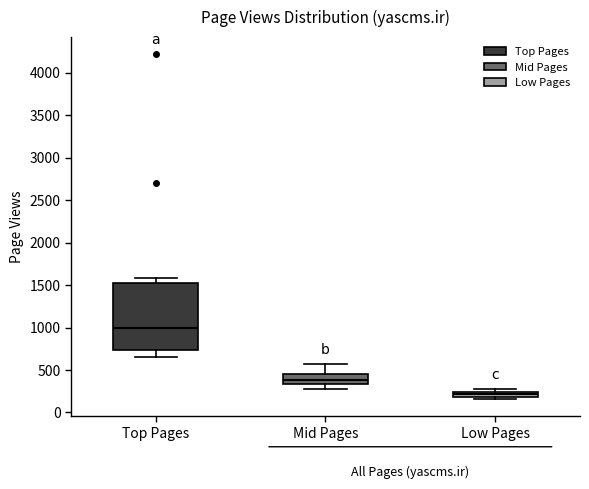

Where is the lower edge of the box for Mid Pages on the y-axis? The values are not printed on the chart, so give them approximately, as read against the axis.

350